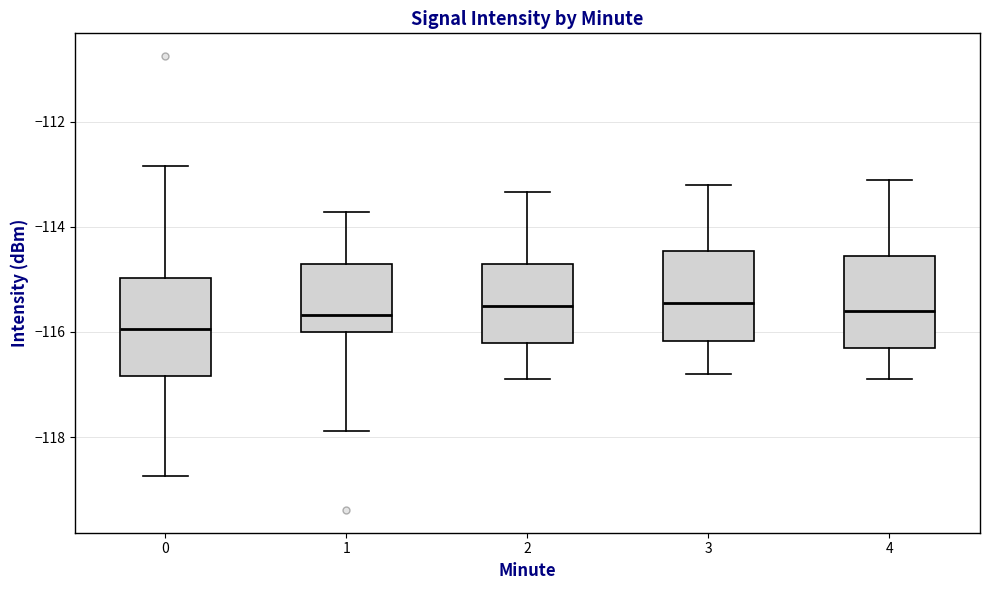

Where does the median line of the box at x = 1 sit on the y-axis? The values are not printed on the chart, so give them approximately, as read against the axis.

-115.6